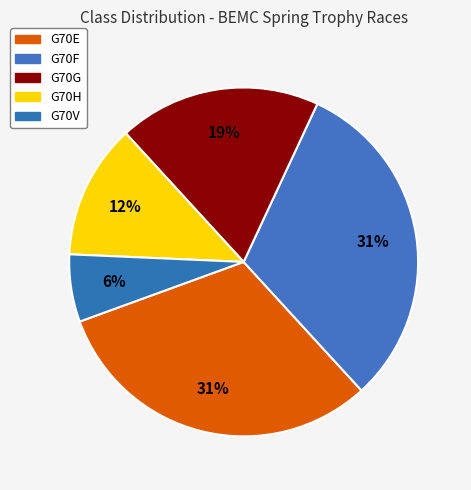

To the nearest percent, what portion does G70V represent?

6%